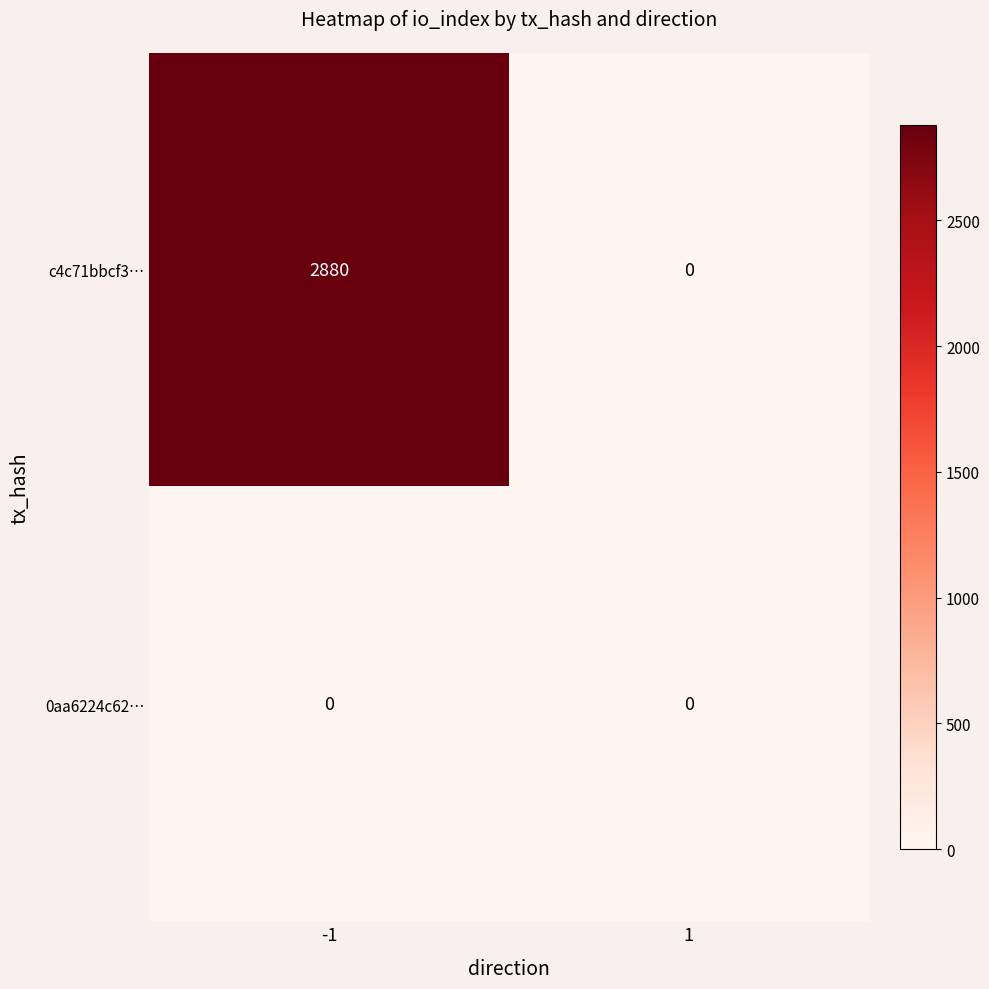

Reading left to right, what are all the values shown in this chart?

c4c71bbcf3…: 2880	0
0aa6224c62…: 0	0